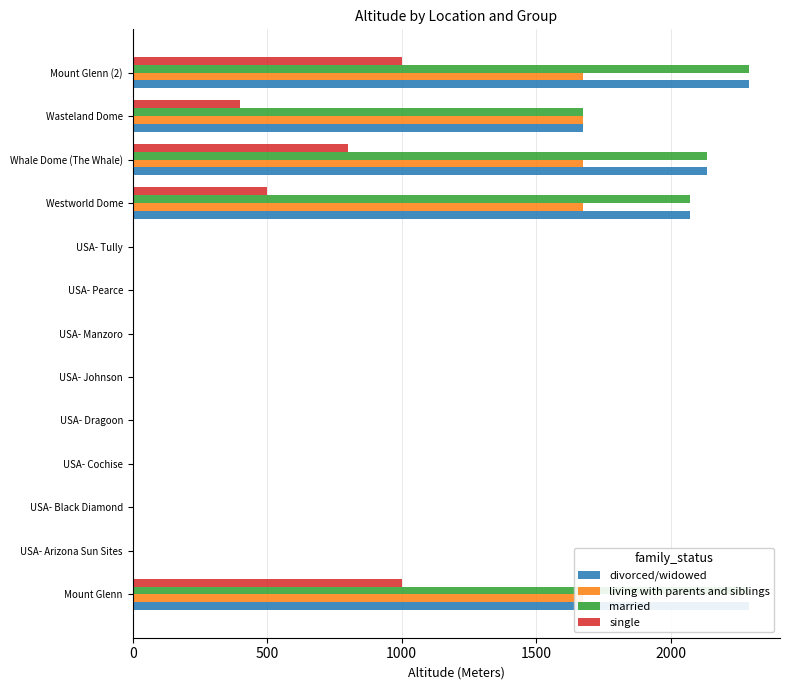

Is the value of married at USA- Pearce greater than the value of single at USA- Cochise?

No